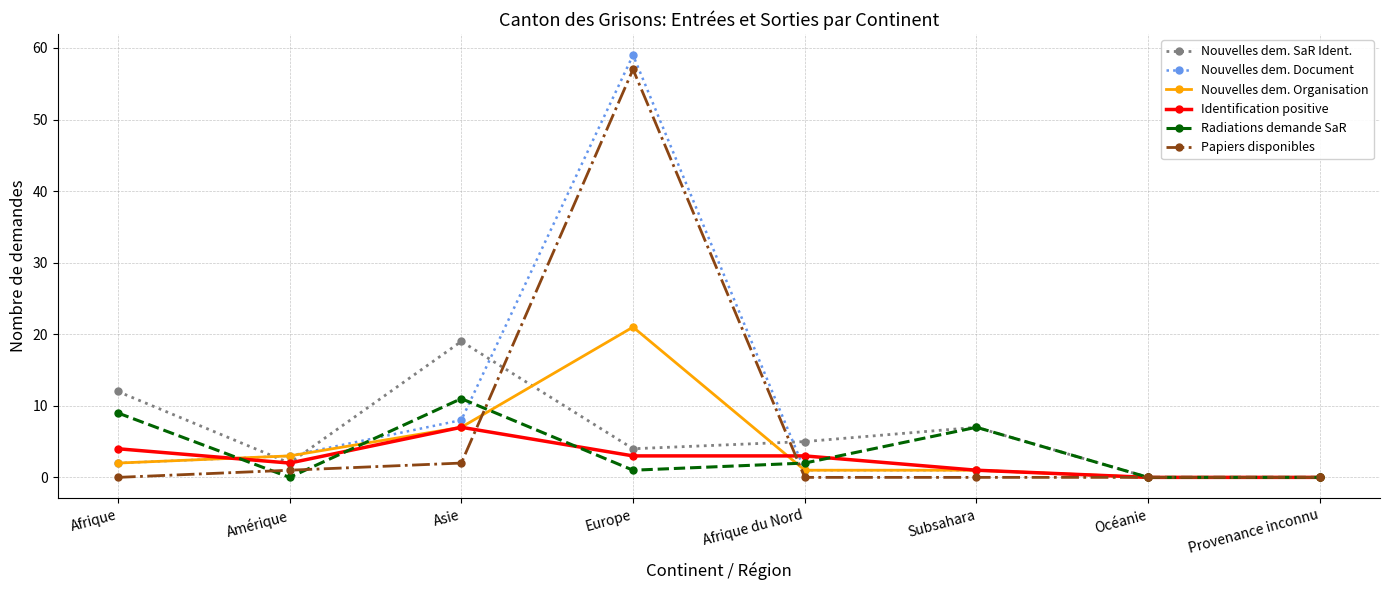

The value of Radiations demande SaR at Amérique is 6. True or false?

False